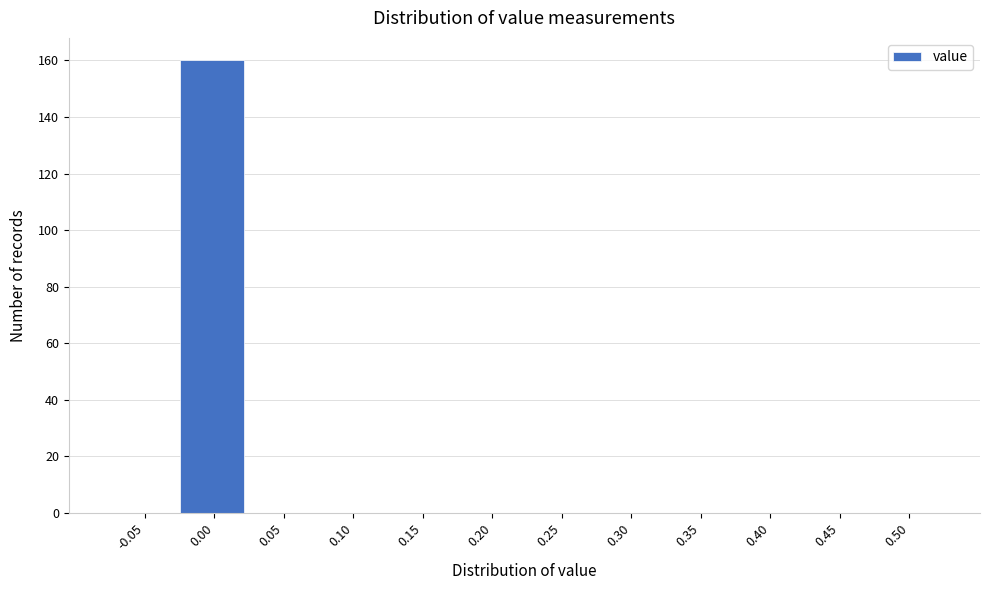

Reading left to right, what are all the values shown in this chart?

-0.05=0	0.00=160	0.05=0	0.10=0	0.15=0	0.20=0	0.25=0	0.30=0	0.35=0	0.40=0	0.45=0	0.50=0